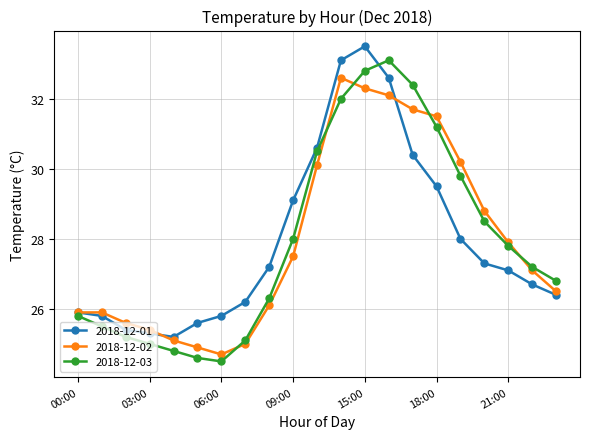

How many interior local valleys does the 2018-12-02 series have?

1